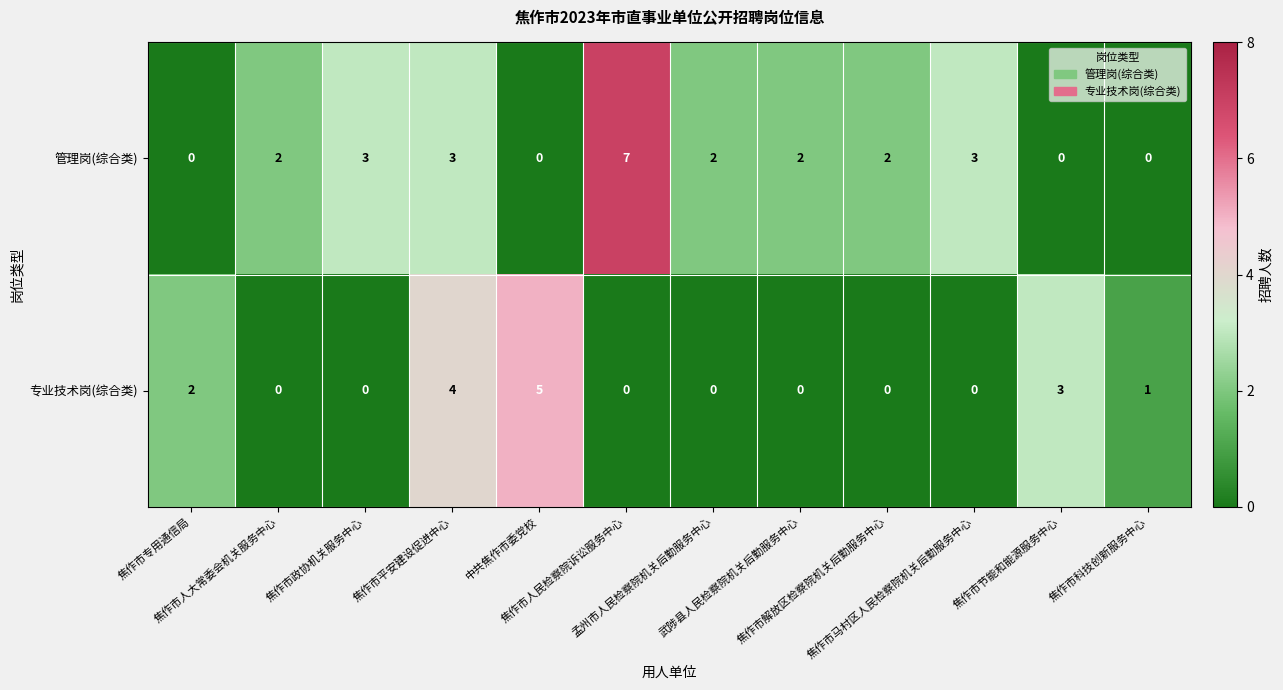

What is the highest value of the 管理岗(综合类) series?

7